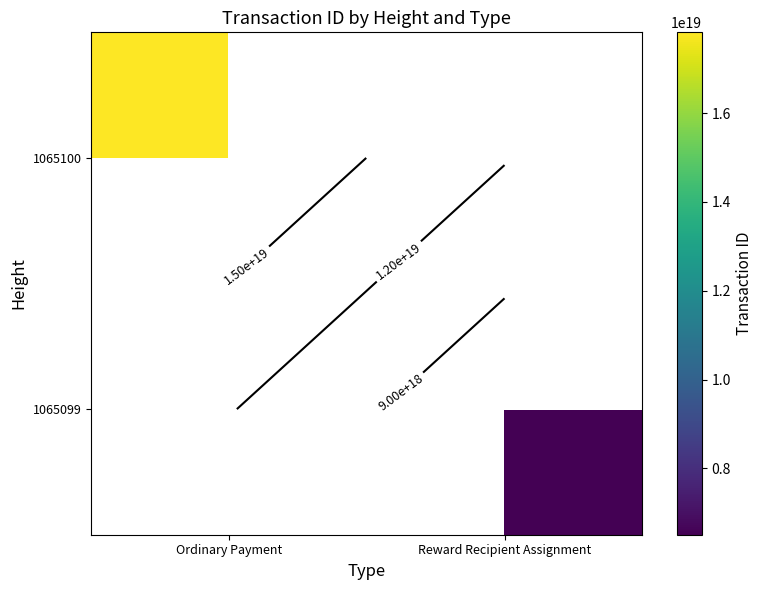

Which category has the lowest value across all series?

Reward Recipient Assignment